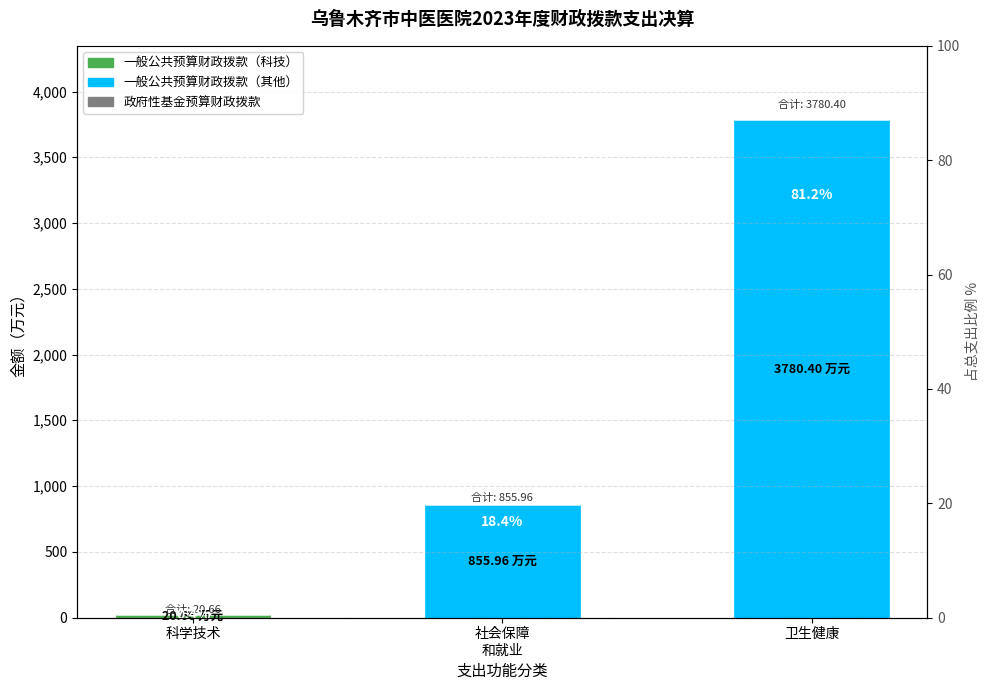

Between 社会保障
和就业 and 卫生健康, which series saw the biggest shift?

一般公共预算财政拨款